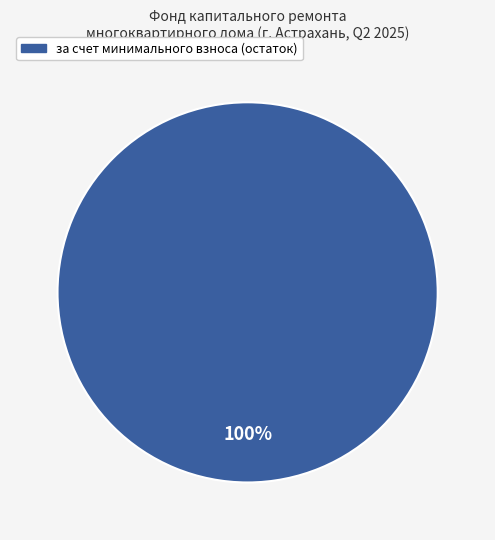

Is there a majority slice in this chart?

Yes